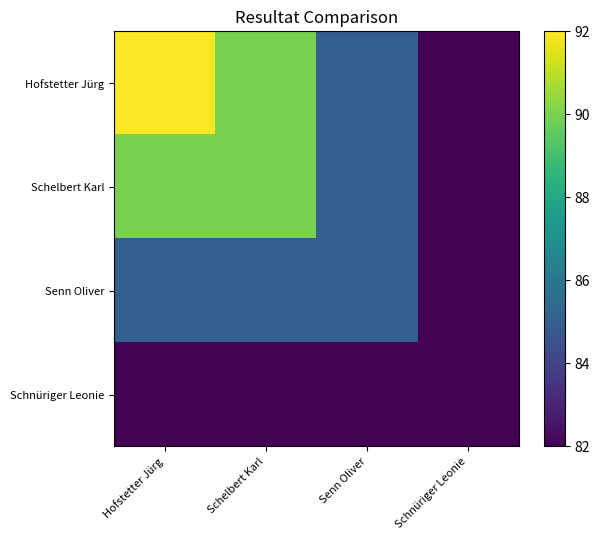

Which has a higher value, Schelbert Karl or Hofstetter Jürg?

Hofstetter Jürg